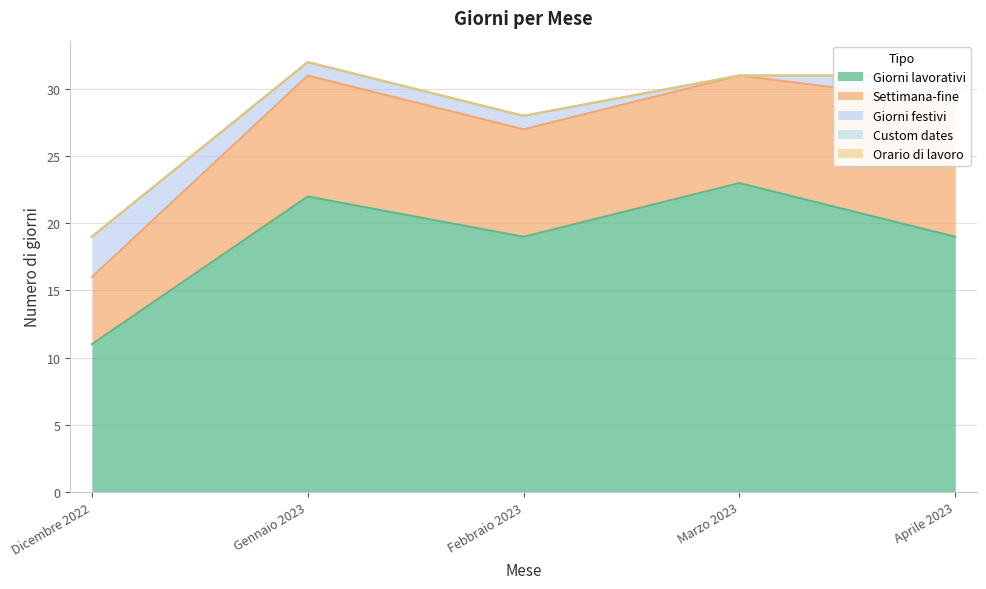

True or false: Giorni lavorativi and Giorni festivi intersect in this chart.

False